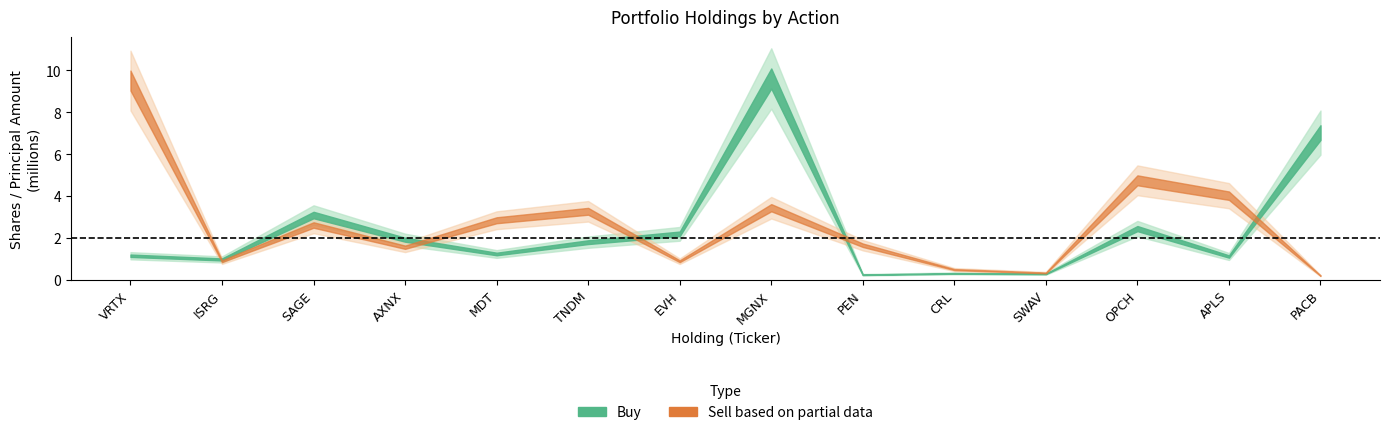

What is the value of the Buy point at the 6th from the left?

1793763